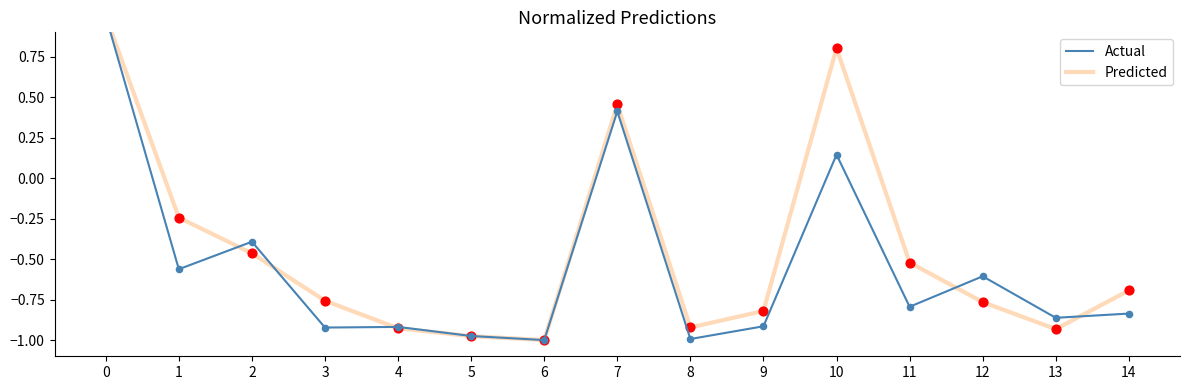

Is the value of Actual at 1 greater than the value of Predicted at 5?

Yes